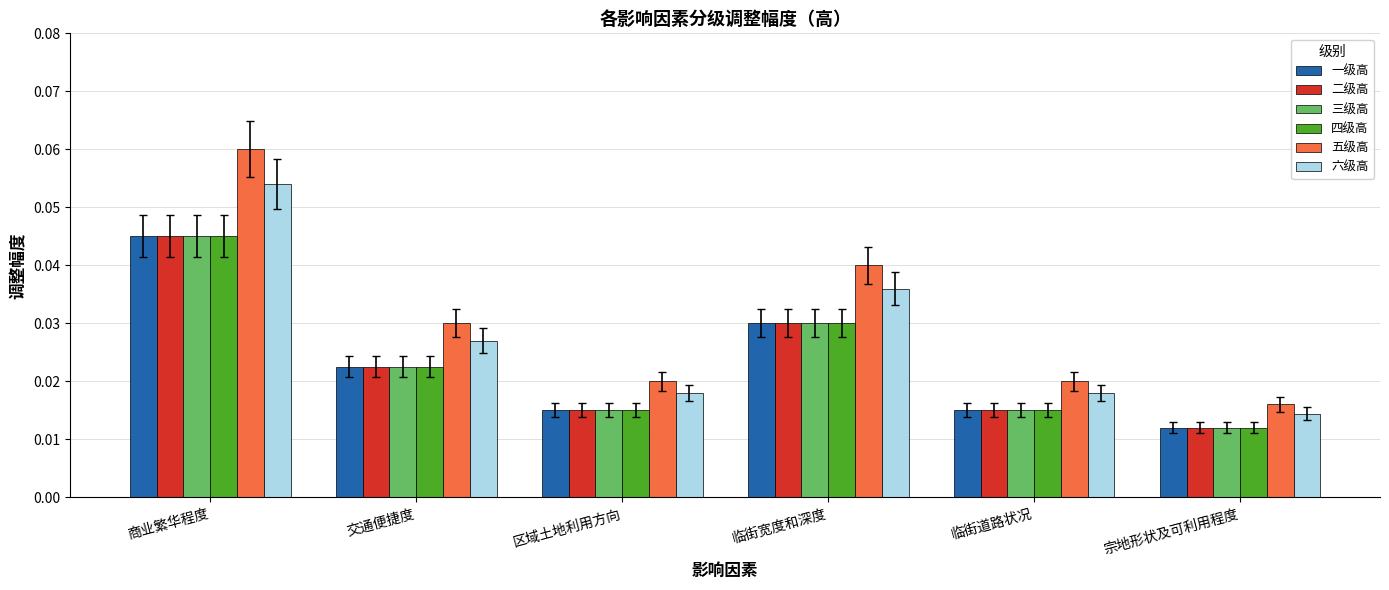

Which series changed the most between 交通便捷度 and 宗地形状及可利用程度?

五级高